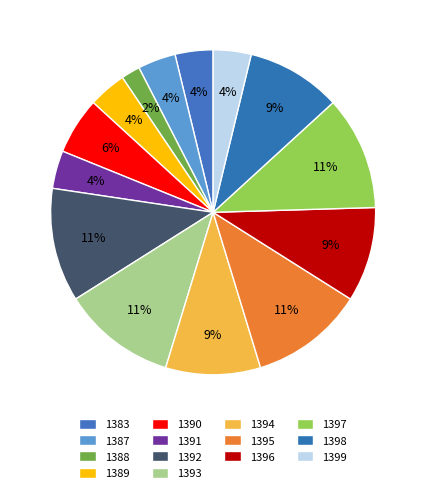

Count the number of slices in the pie.

14